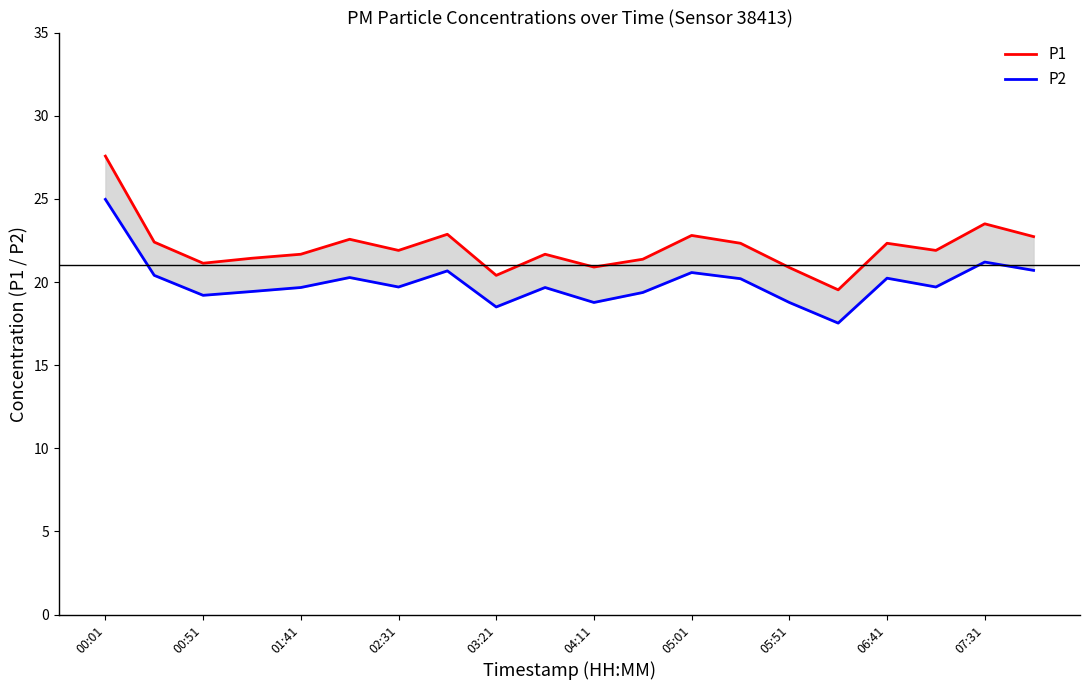

At which label does P2 reach its peak?

00:01